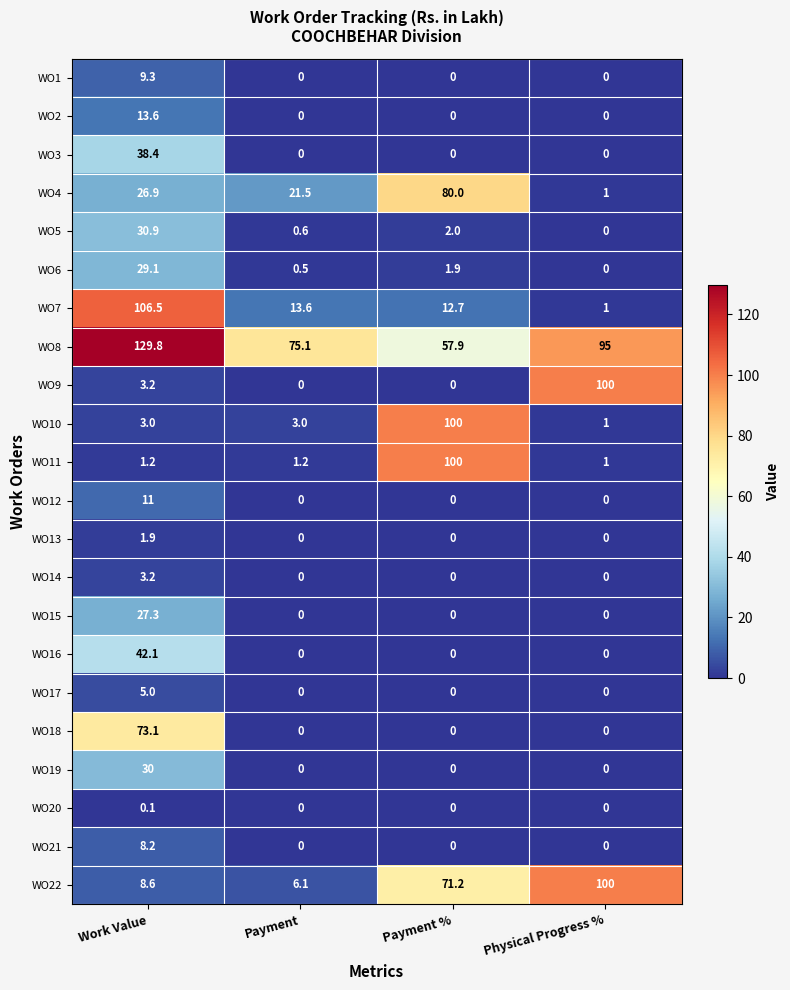

What is the average value of the WO2 series?

3.4